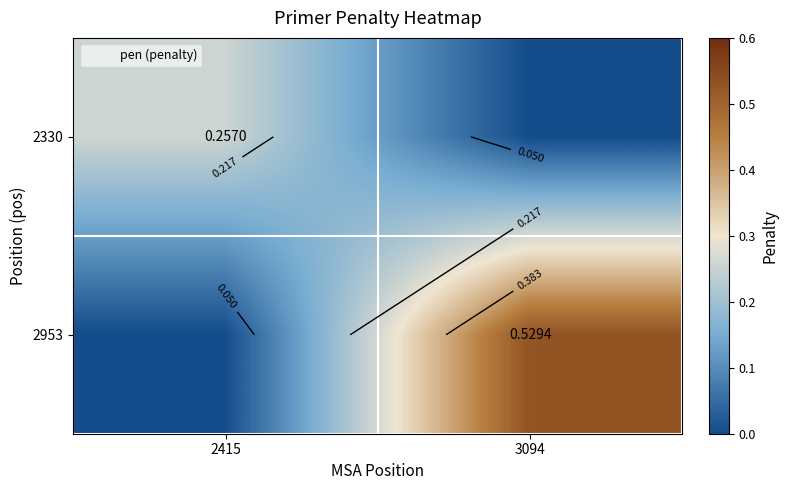

Which label corresponds to the largest value in the chart?

3094